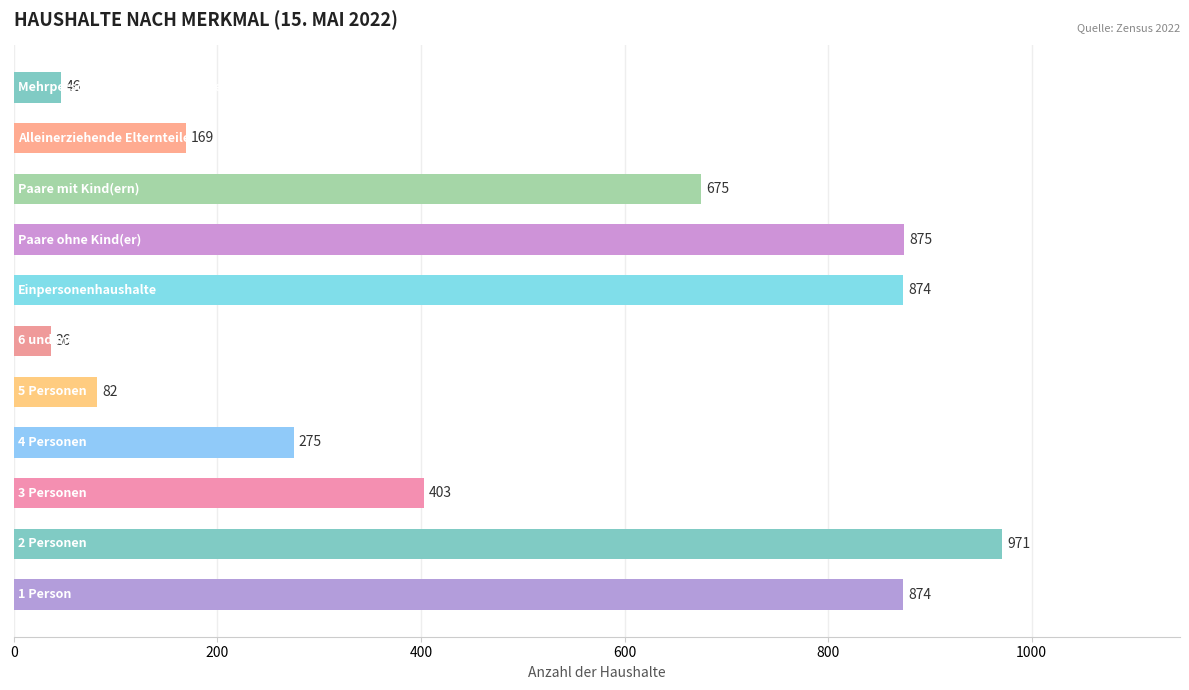

What is the average value?

480